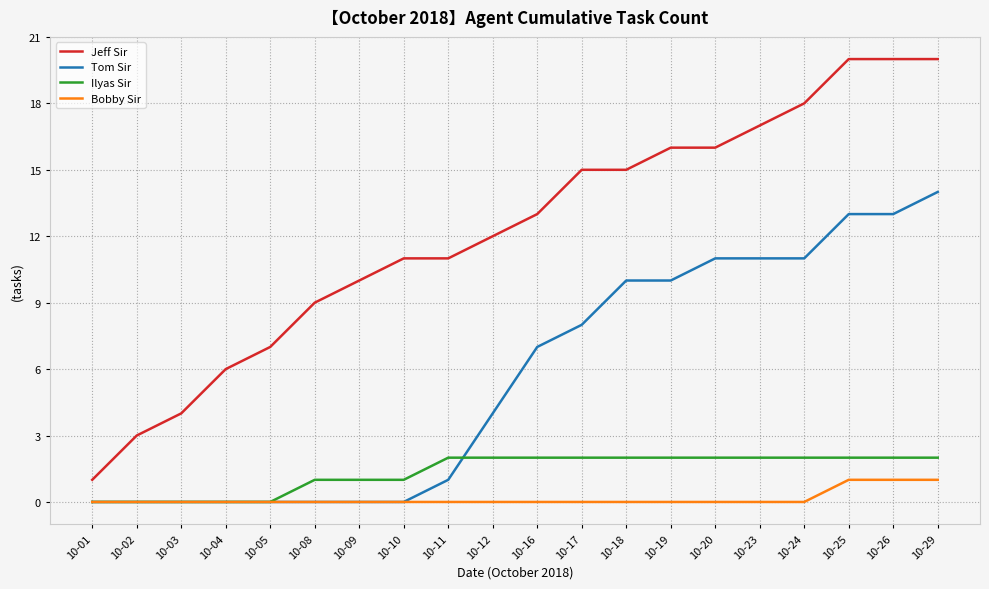

Which series has the widest spread of values?

Jeff Sir